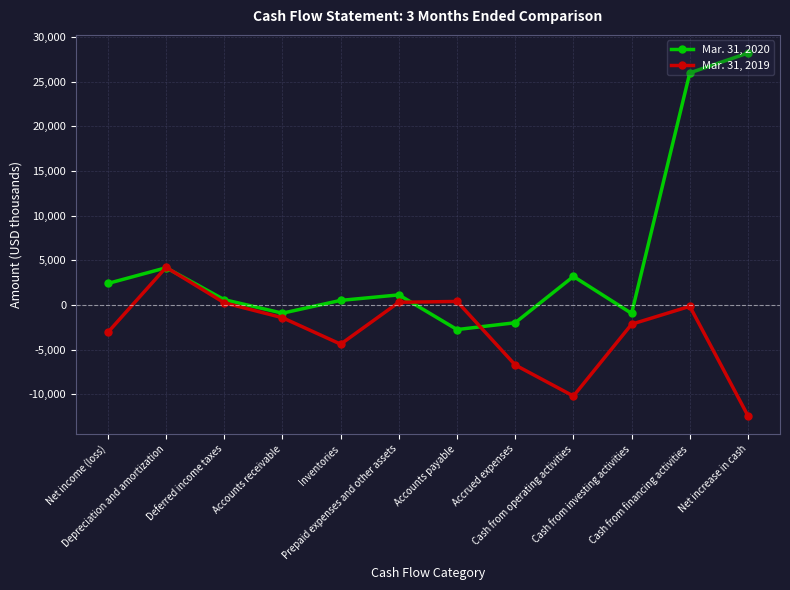

How many series are shown in this chart?

2